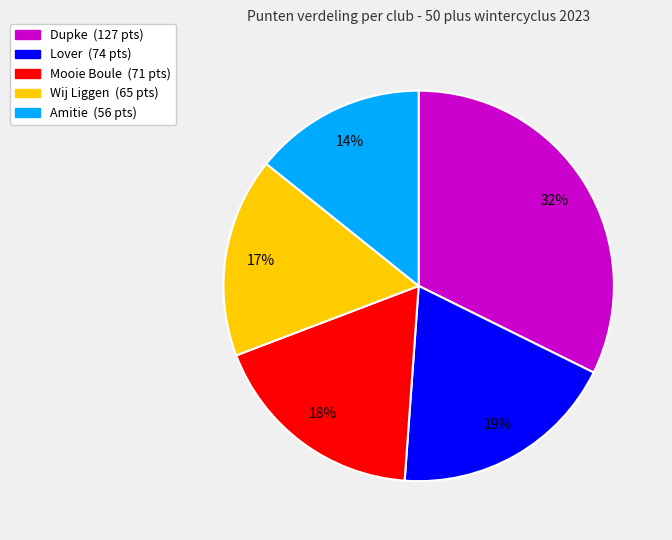

Is there a majority slice in this chart?

No